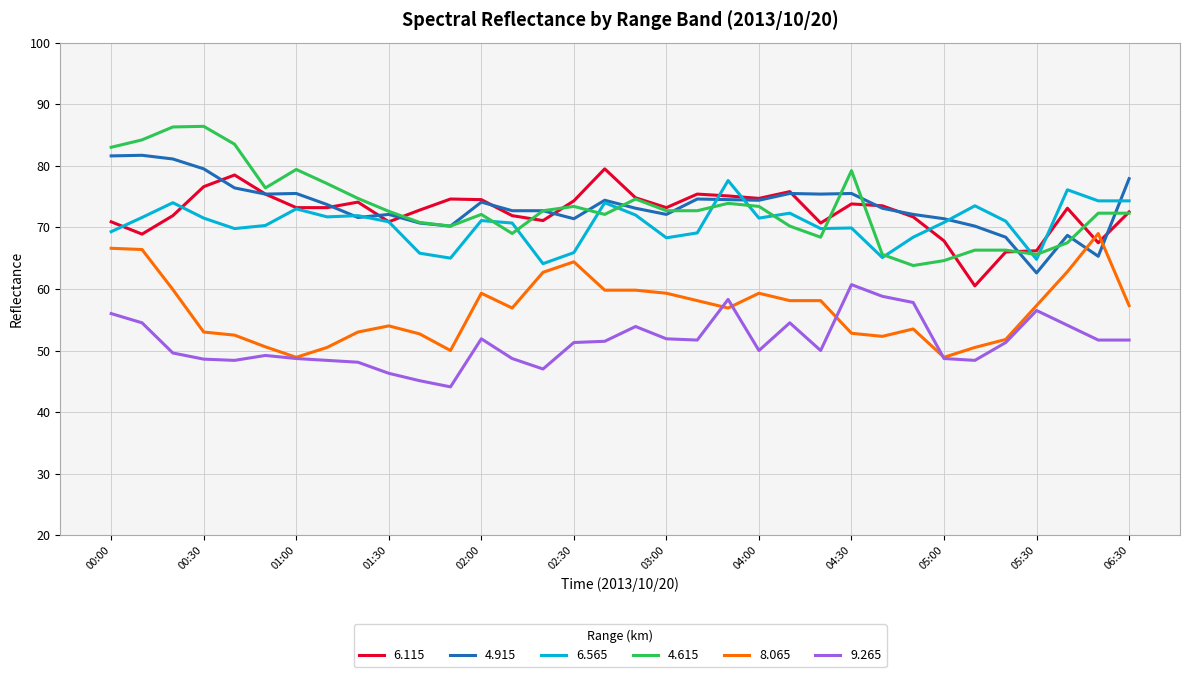

What is the difference between the second highest and minimum values in the 4.915 series?

19.0